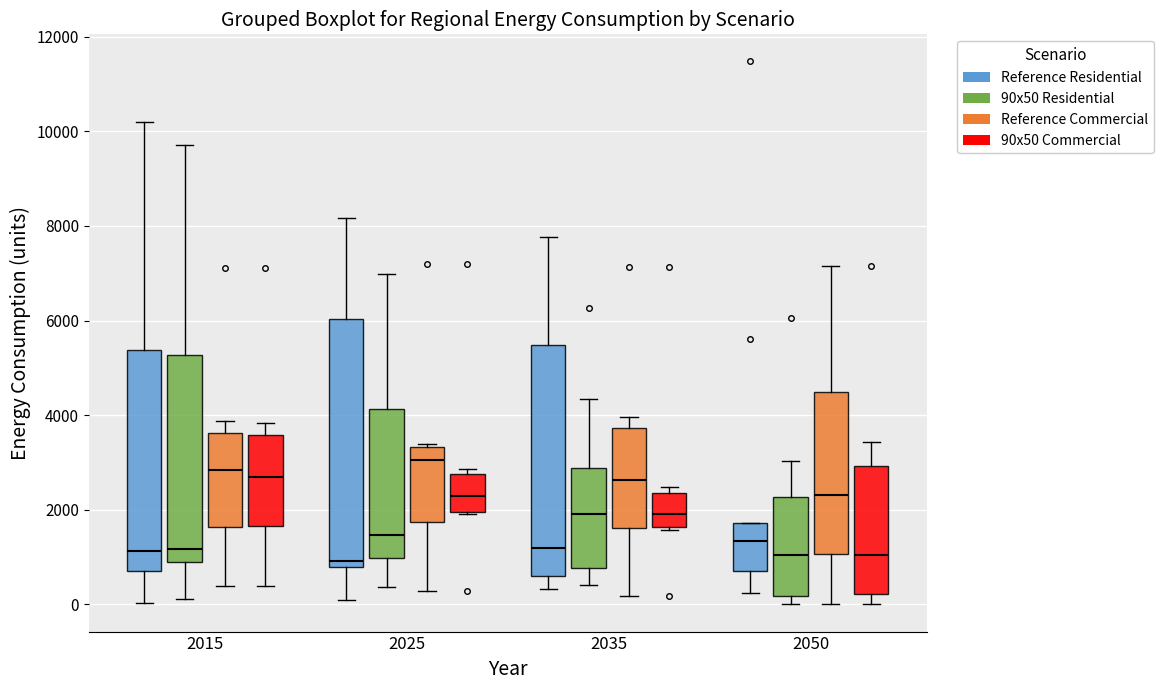

Reading left to right, read every box against the y-axis: the position of its median line, the range the box covers, and the ends of its whiskers. The values are not printed on the chart, so give them approximately, as read against the axis.

2015 (Reference Residential): median 1200, box 600 to 5400, whiskers 0 to 10200
2015 (90x50 Residential): median 1200, box 1000 to 5200, whiskers 200 to 9800
2015 (Reference Commercial): median 2800, box 1600 to 3600, whiskers 400 to 3800
2015 (90x50 Commercial): median 2800, box 1600 to 3600, whiskers 400 to 3800
2025 (Reference Residential): median 1000, box 800 to 6000, whiskers 0 to 8200
2025 (90x50 Residential): median 1400, box 1000 to 4200, whiskers 400 to 7000
2025 (Reference Commercial): median 3000, box 1800 to 3400, whiskers 200 to 3400 (just above the box's upper edge)
2025 (90x50 Commercial): median 2200, box 2000 to 2800, whiskers 2000 to 2800 (just above the box's upper edge)
2035 (Reference Residential): median 1200, box 600 to 5400, whiskers 400 to 7800
2035 (90x50 Residential): median 2000, box 800 to 2800, whiskers 400 to 4400
2035 (Reference Commercial): median 2600, box 1600 to 3800, whiskers 200 to 4000
2035 (90x50 Commercial): median 2000, box 1600 to 2400, whiskers 1600 to 2400 (just above the box's upper edge)
2050 (Reference Residential): median 1400, box 600 to 1800, whiskers 200 to 1800
2050 (90x50 Residential): median 1000, box 200 to 2200, whiskers 0 to 3000
2050 (Reference Commercial): median 2400, box 1000 to 4400, whiskers 0 to 7200
2050 (90x50 Commercial): median 1000, box 200 to 3000, whiskers 0 to 3400